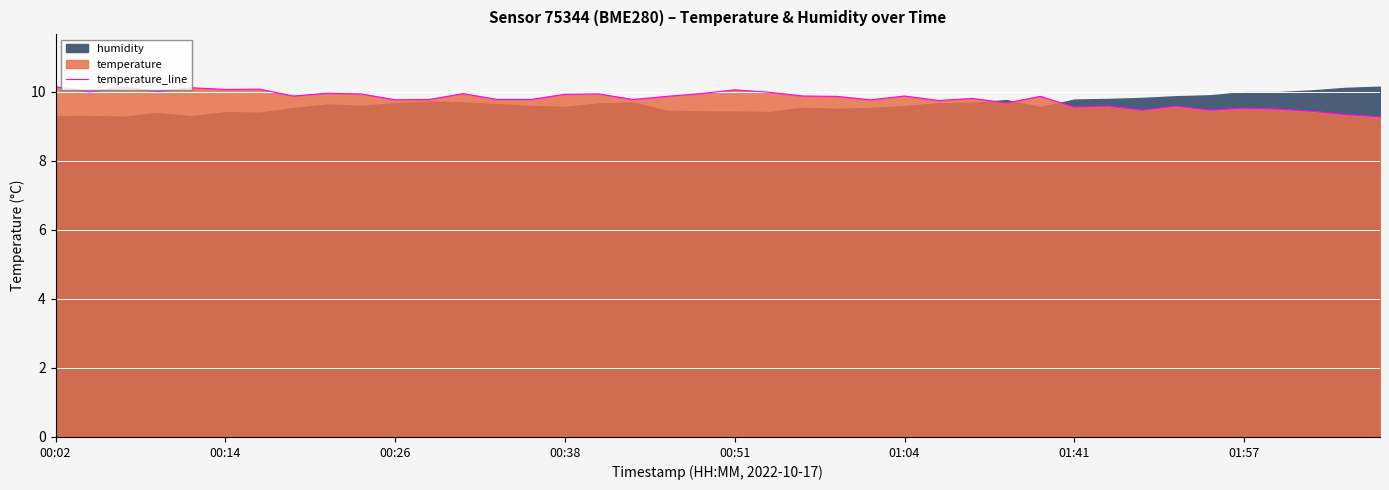

What is the value of the 7th point from the left?

10.1